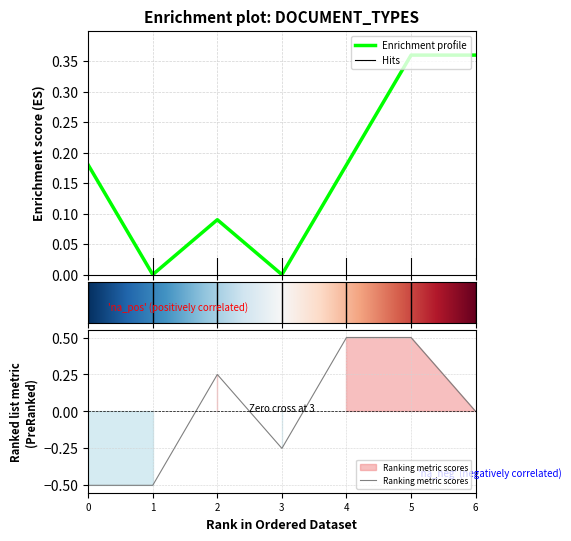

The value of Ranking metric scores at 6 is 0.0. True or false?

True